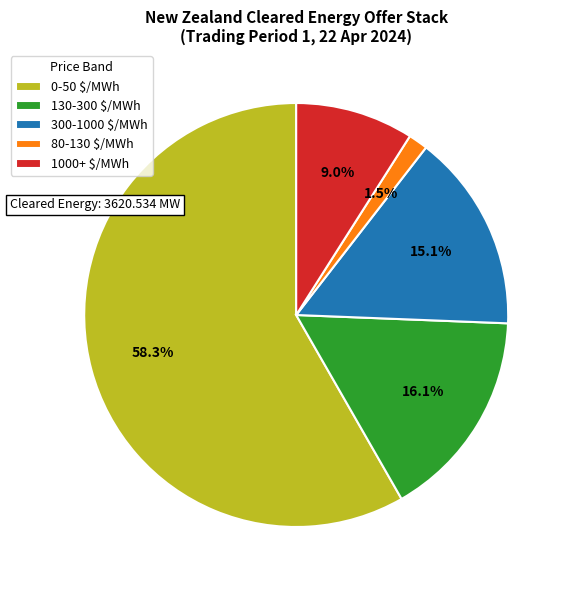

Which category has the biggest portion of the pie?

0-50 $/MWh